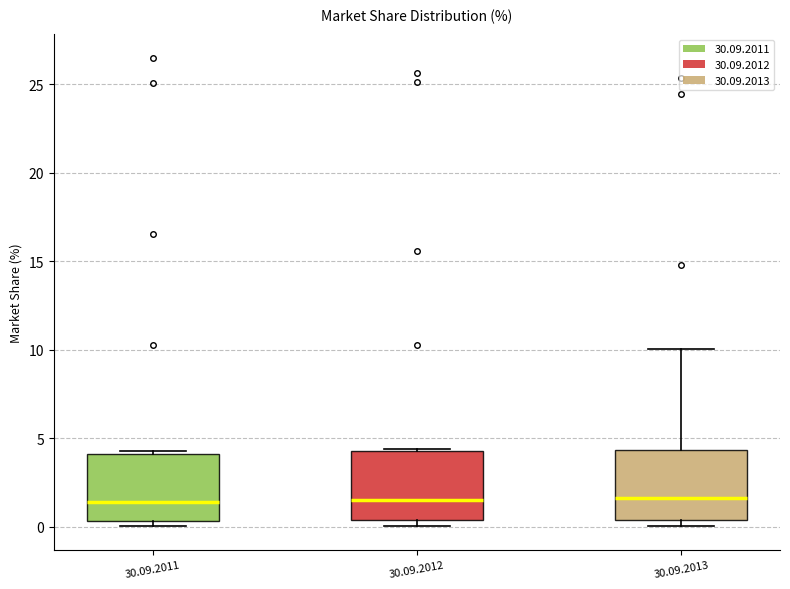

Where is the lower edge of the box for 30.09.2012 on the y-axis? The values are not printed on the chart, so give them approximately, as read against the axis.

0.5